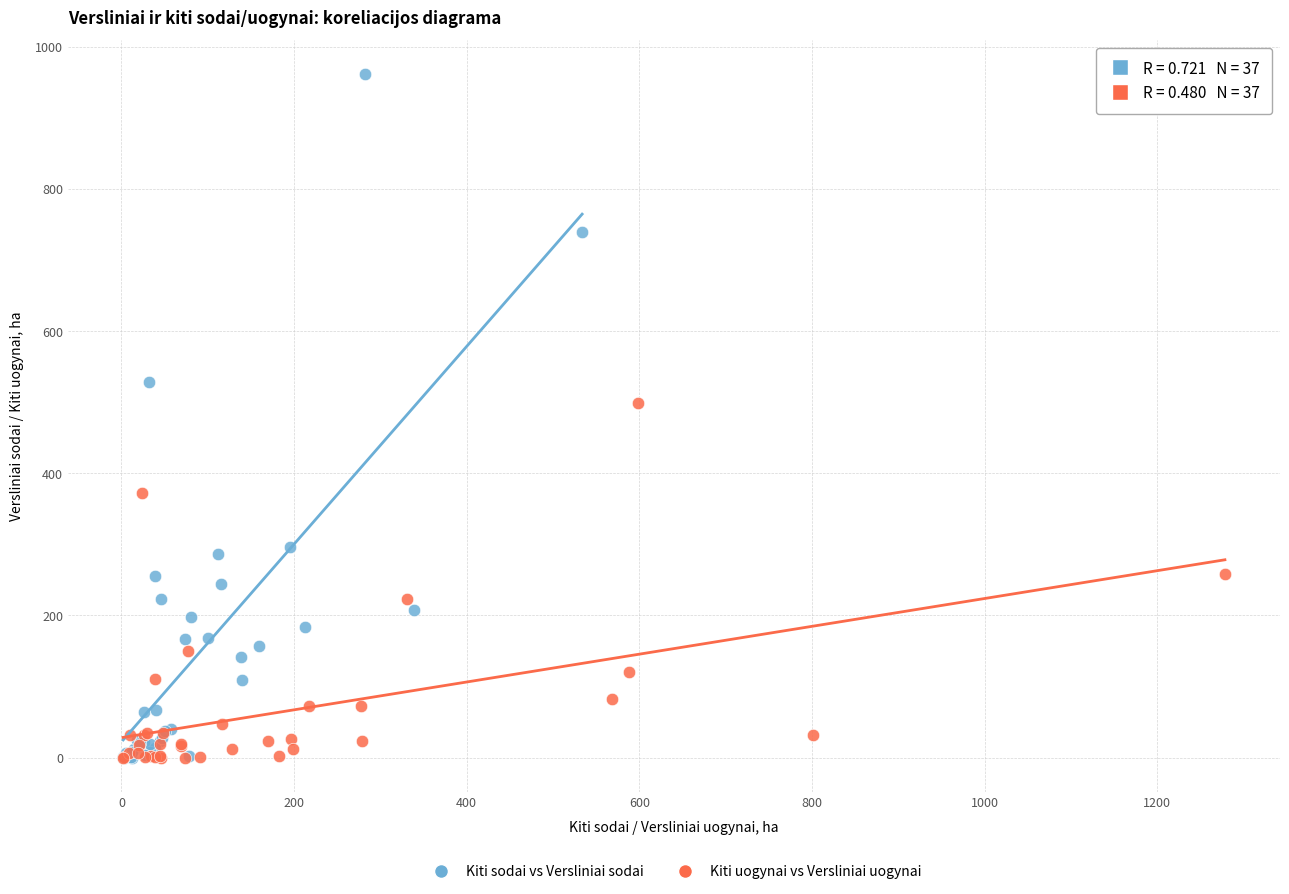

What are all the series names shown in the legend?

Kiti sodai vs Versliniai sodai, Kiti uogynai vs Versliniai uogynai